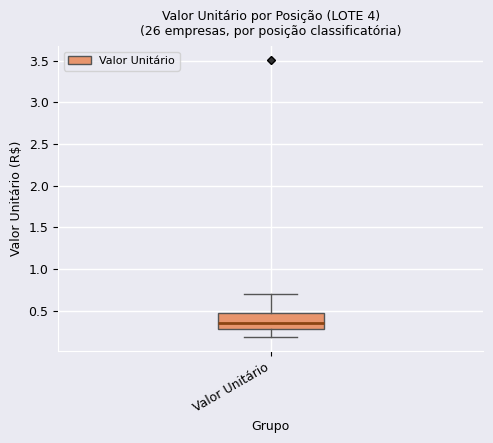

Where does the median line of the box for Valor Unitário sit on the y-axis? The values are not printed on the chart, so give them approximately, as read against the axis.

0.35